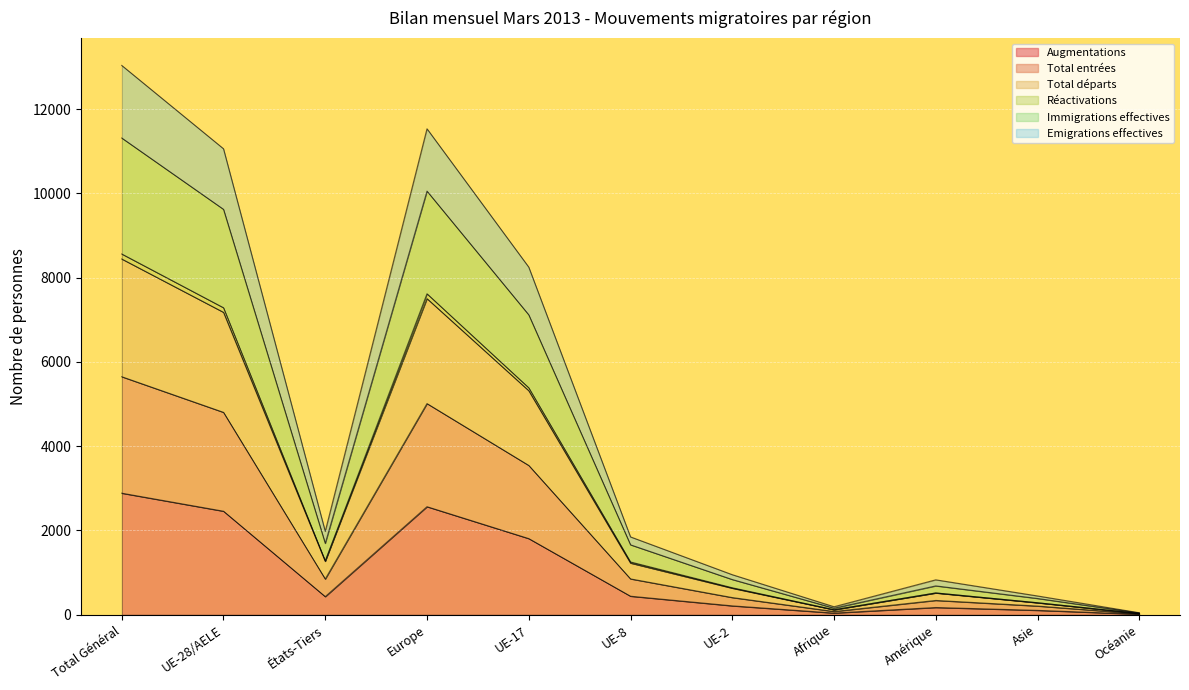

What is the sum of all Immigrations effectives values?

43558